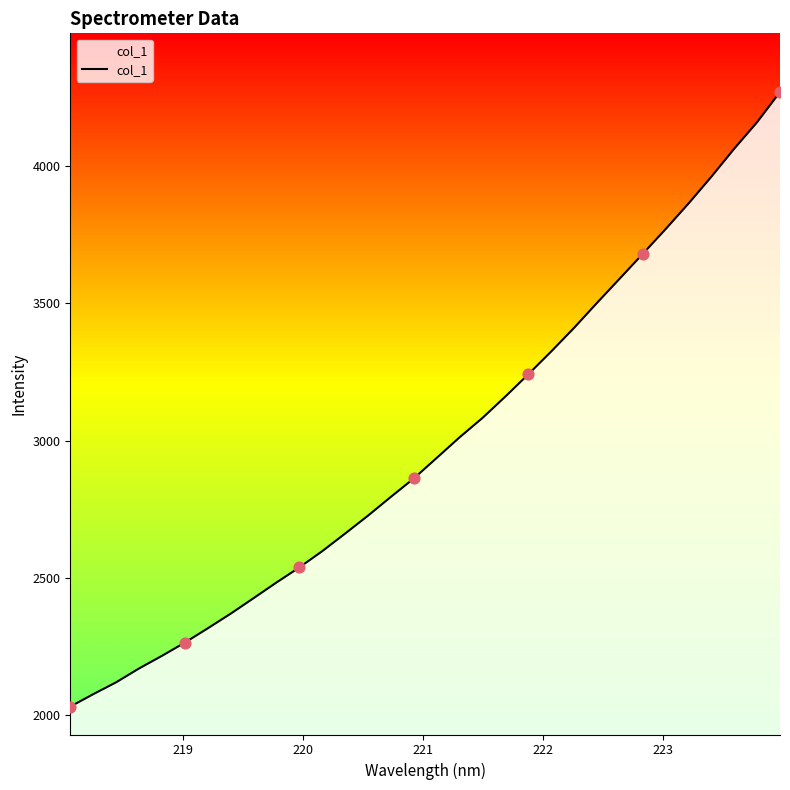

What is the difference between the maximum and minimum values?

2239.2